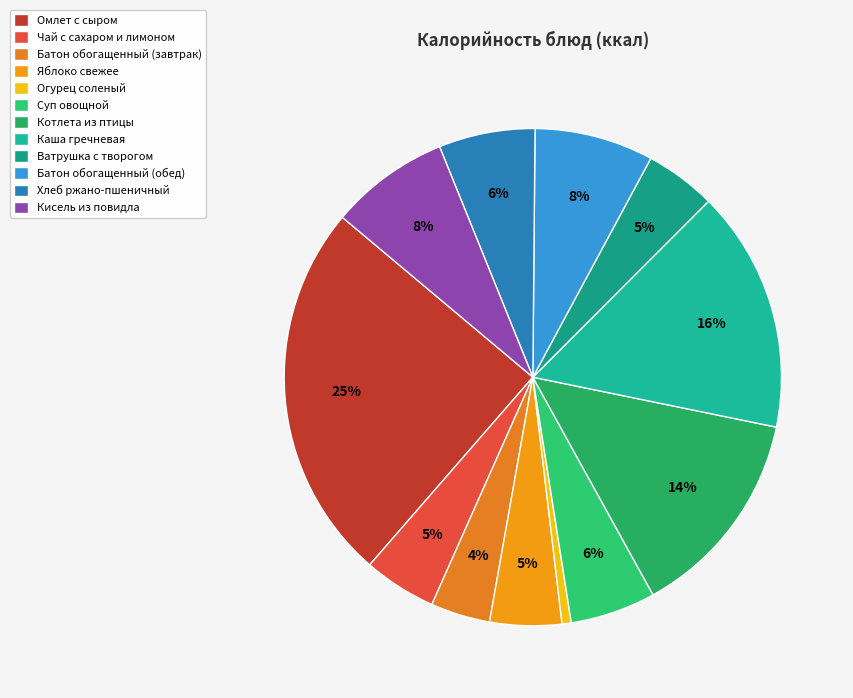

Combined, do Огурец соленый and Кисель из повидла account for over 50%?

No